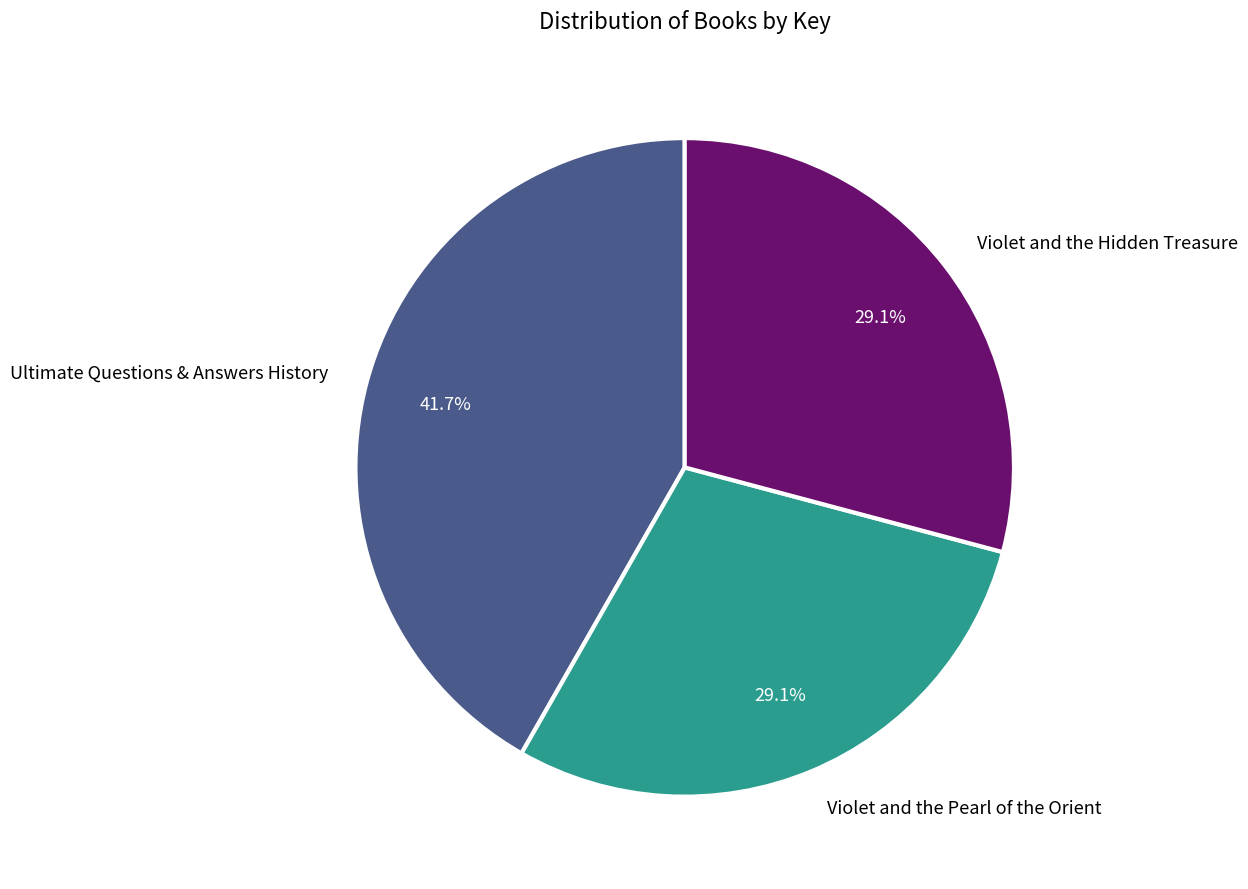

Does Violet and the Hidden Treasure account for over 50% of the chart?

No